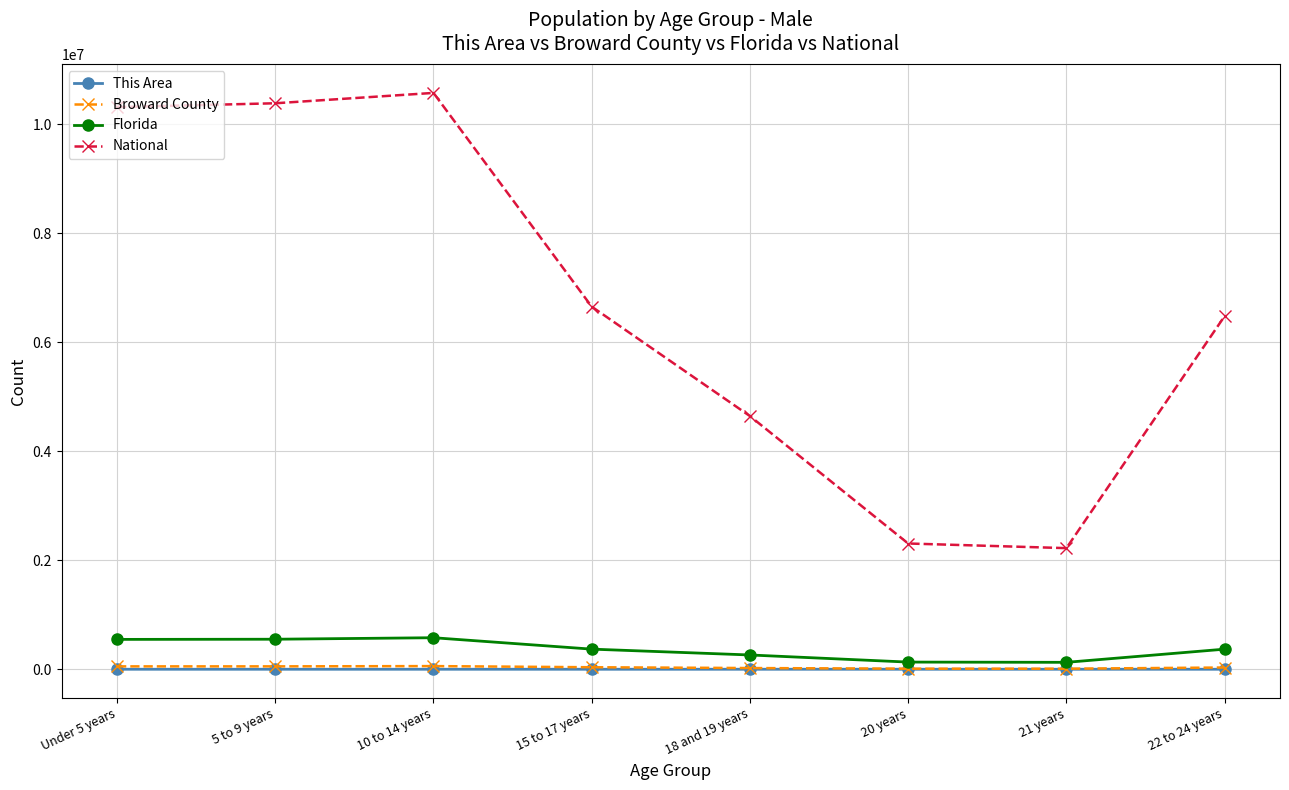

What is the difference between the maximum and minimum values in the Florida series?

451824